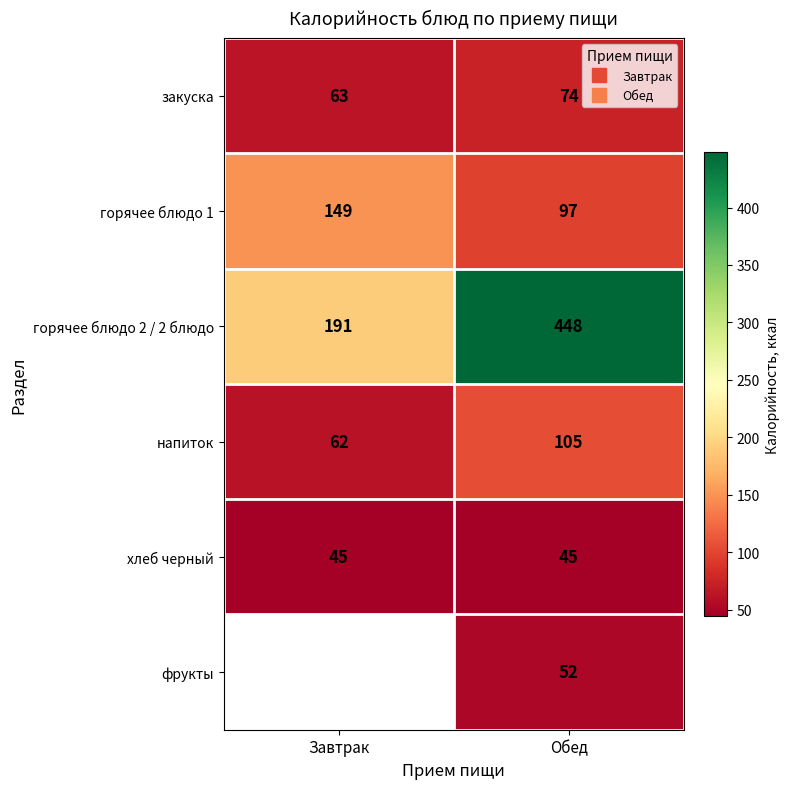

List the labels in order of закуска value, largest first.

Обед, Завтрак